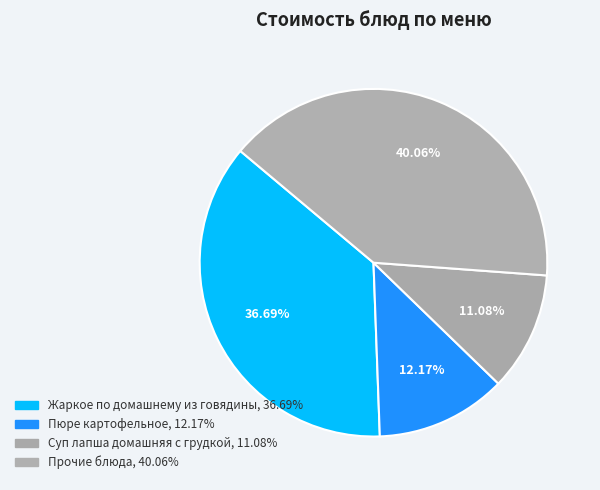

How many segments does this pie chart have?

4